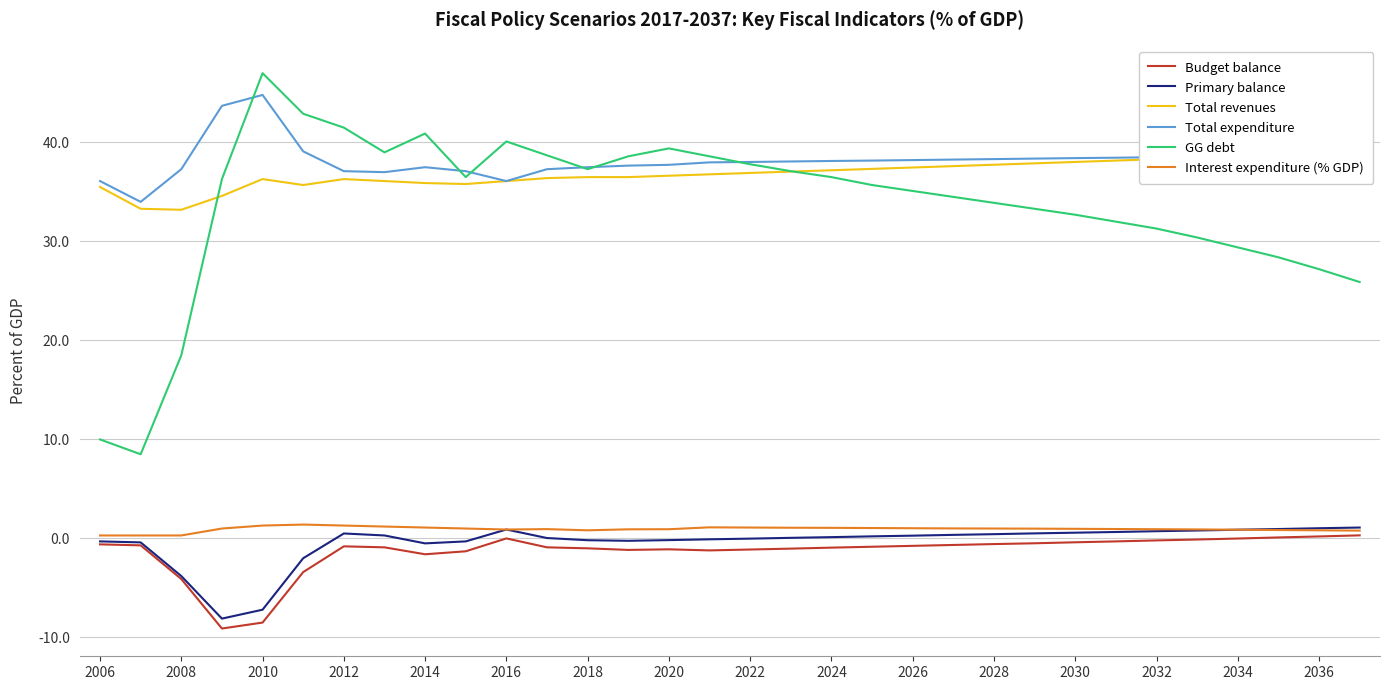

True or false: GG debt and Primary balance cross at least once.

False